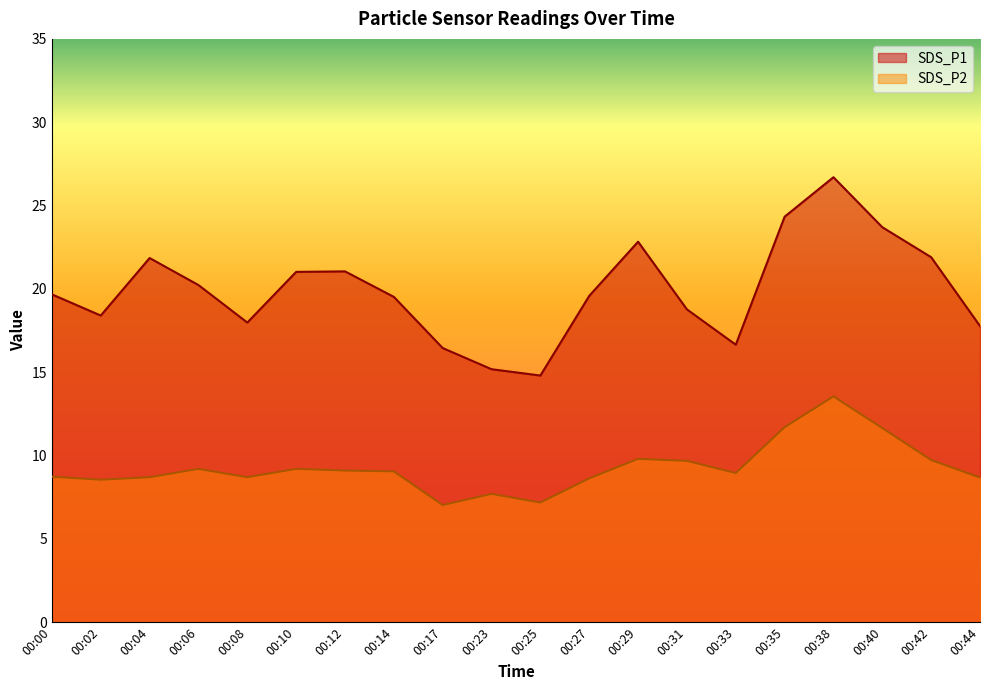

Reading left to right, list all the values displayed in this chart.

SDS_P1: 00:00=19.7	00:02=18.4	00:04=21.9	00:06=20.2	00:08=18.0	00:10=21.0	00:12=21.1	00:14=19.5	00:17=16.4	00:23=15.2	00:25=14.8	00:27=19.6	00:29=22.8	00:31=18.8	00:33=16.6	00:35=24.3	00:38=26.7	00:40=23.7	00:42=21.9	00:44=17.8
SDS_P2: 00:00=8.7	00:02=8.6	00:04=8.7	00:06=9.2	00:08=8.7	00:10=9.2	00:12=9.1	00:14=9.1	00:17=7.0	00:23=7.7	00:25=7.2	00:27=8.6	00:29=9.8	00:31=9.7	00:33=8.9	00:35=11.7	00:38=13.6	00:40=11.7	00:42=9.7	00:44=8.7